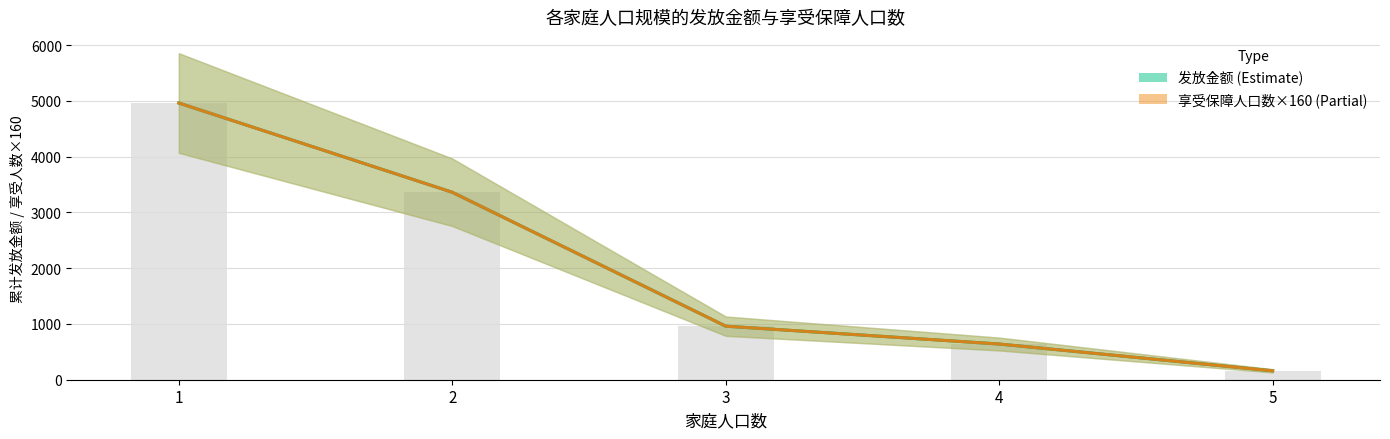

Which series changed the most between 1 and 2?

发放金额 (Estimate)